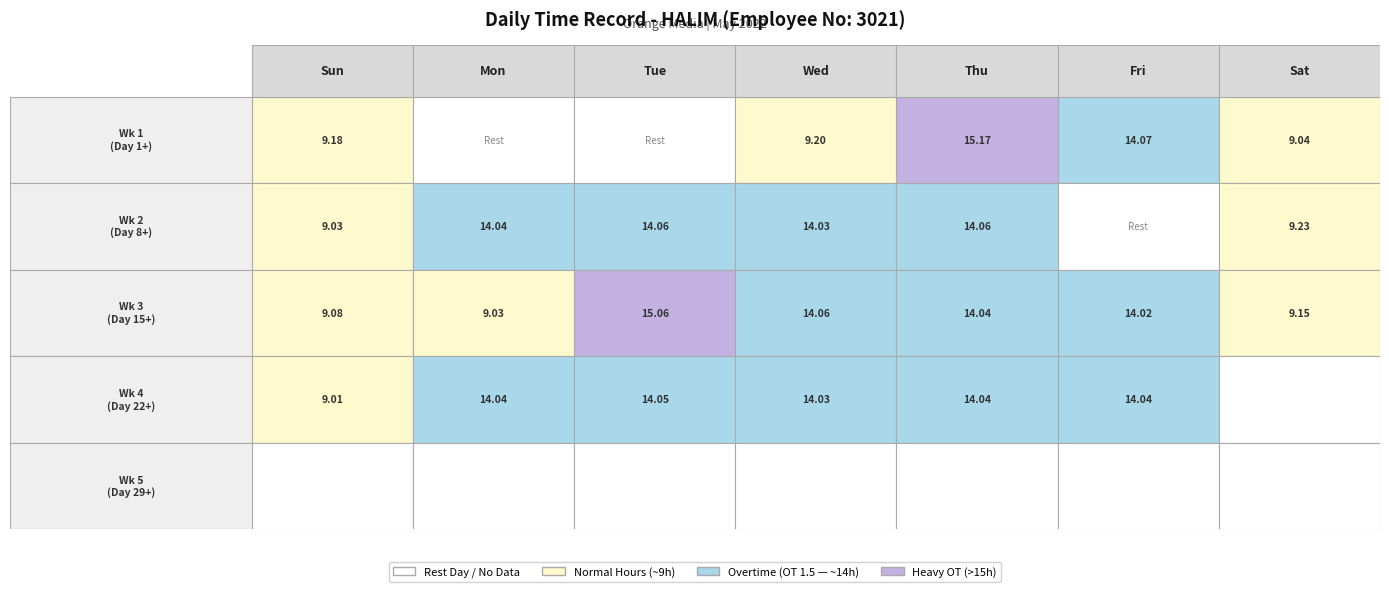

True or false: the data shows 6.6 at 17.

False